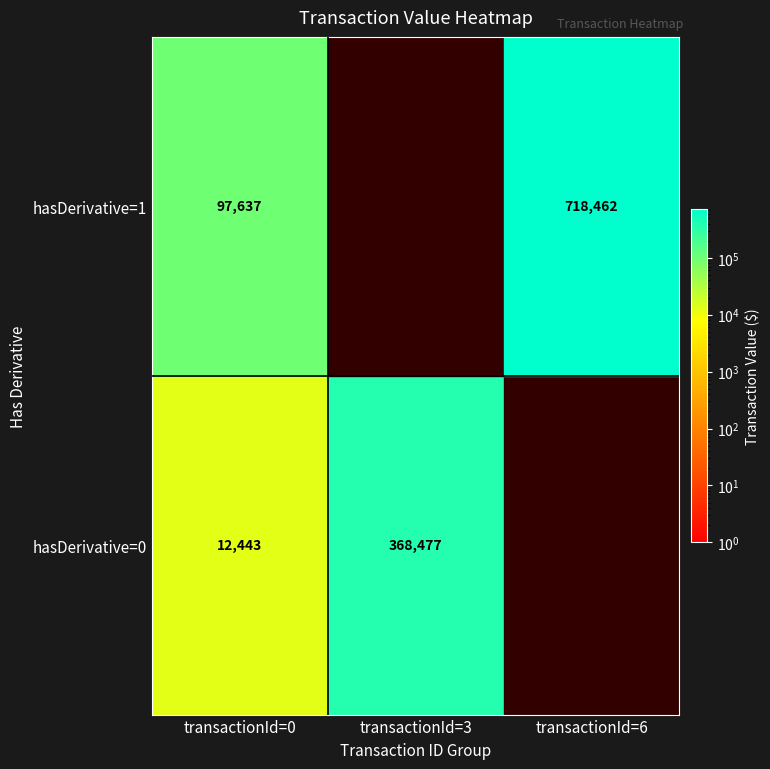

At how many categories does at least one series exceed 585380?

1